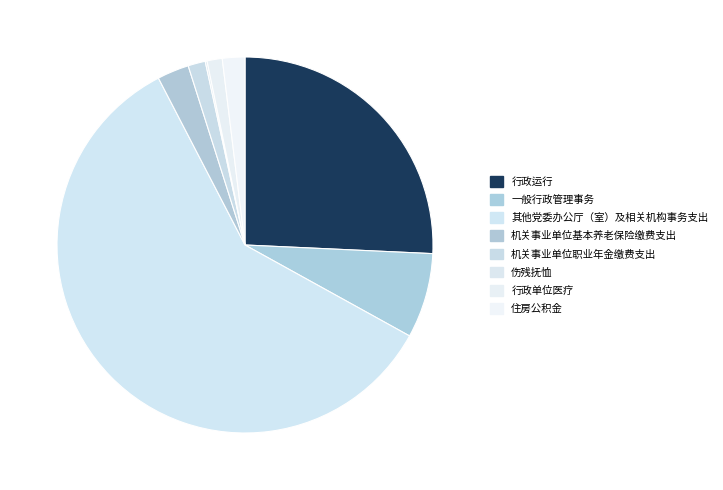

To the nearest percent, what percentage of the pie is 行政运行?

26%